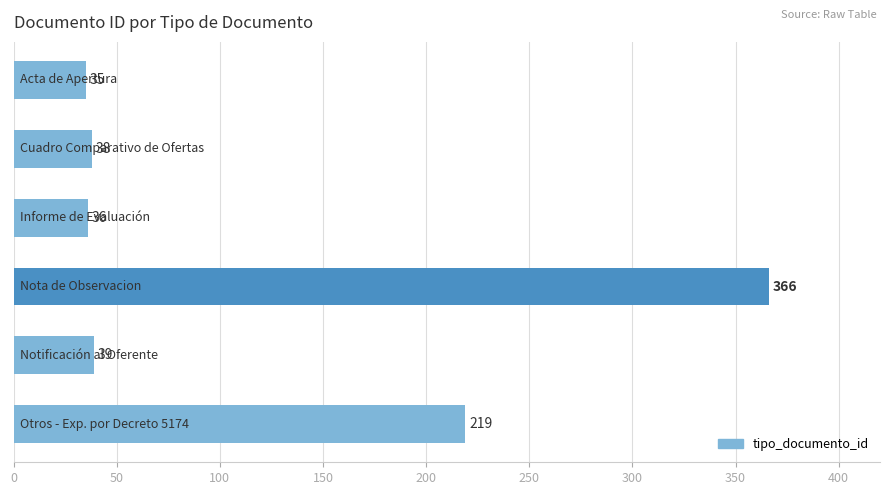

Reading top to bottom, what are all the values shown in this chart?

35	38	36	366	39	219